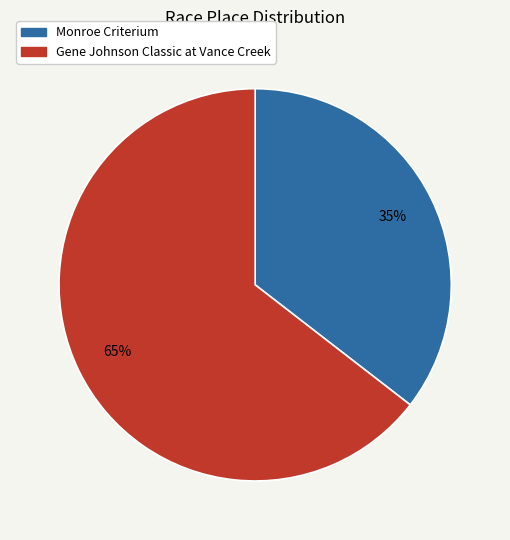

To the nearest percent, what is the average slice percentage?

50%